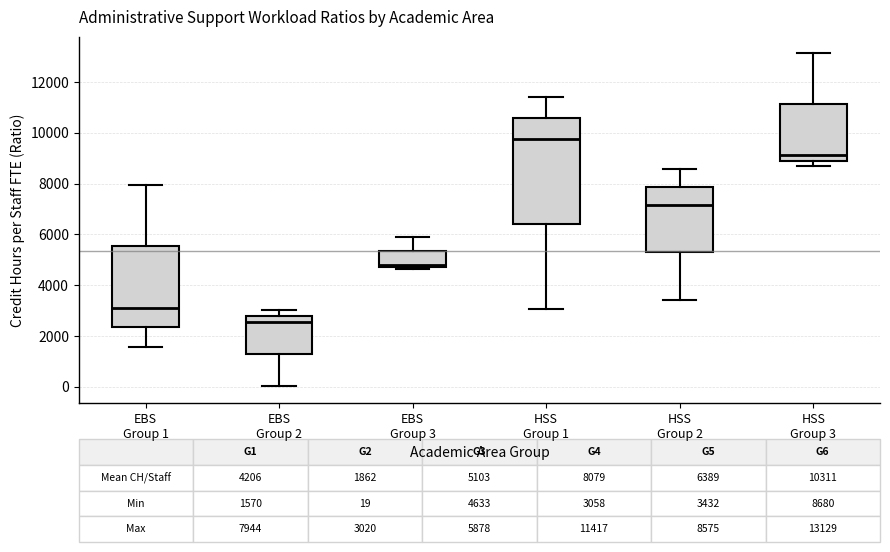

Comparing the boxes themselves (not the whiskers), which one is the tallest?

HSS Group 1